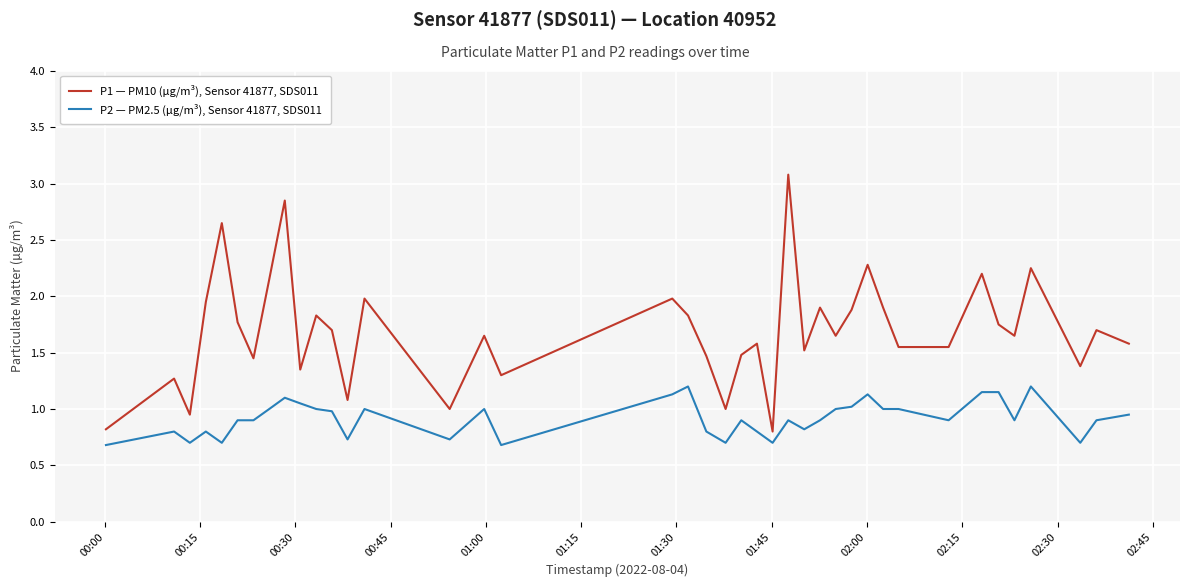

What are all the series names shown in the legend?

P1 — PM10 (µg/m³), Sensor 41877, SDS011, P2 — PM2.5 (µg/m³), Sensor 41877, SDS011